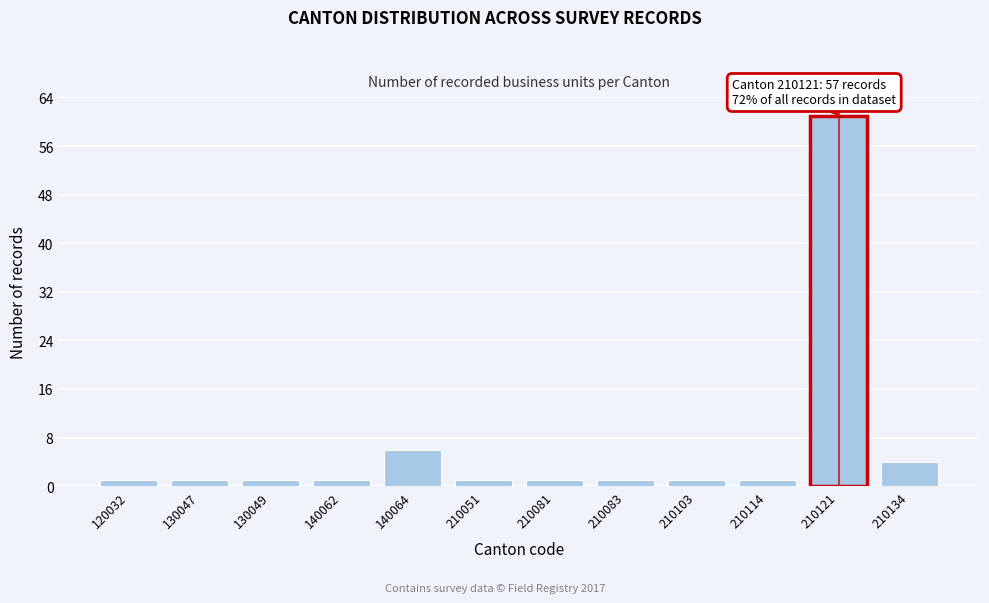

Reading left to right, transcribe all the data shown in this chart.

1	1	1	1	6	1	1	1	1	1	61	4